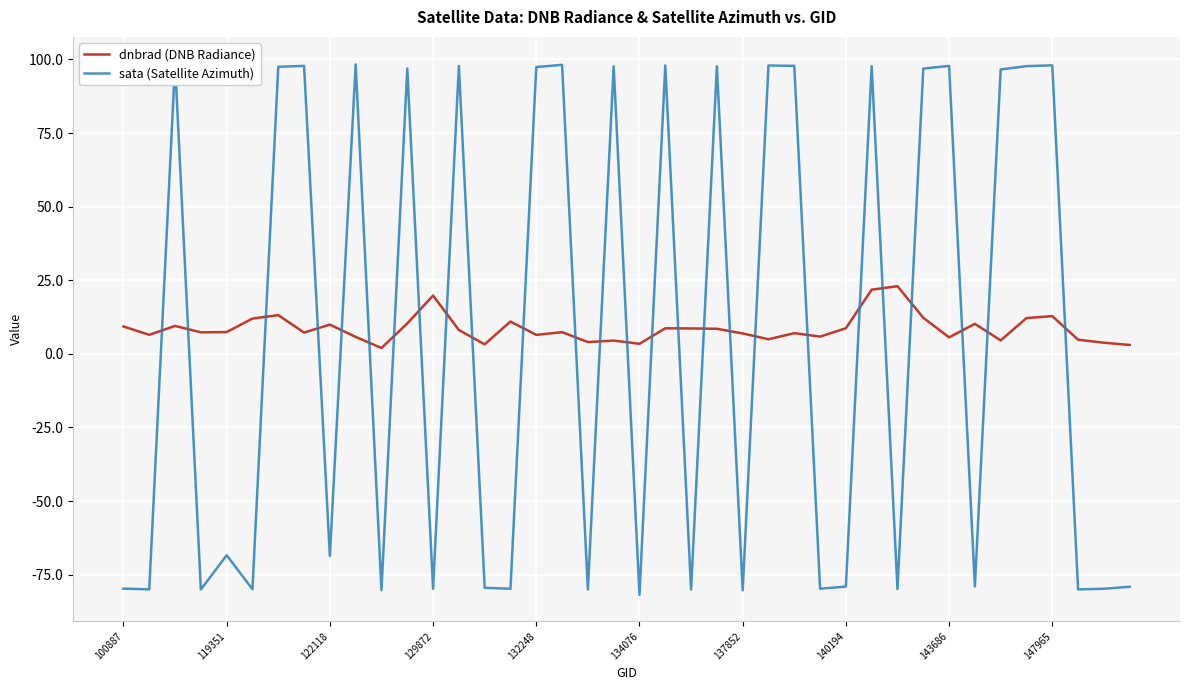

Is it true that dnbrad (DNB Radiance) equals 9.7 at 129872?

False